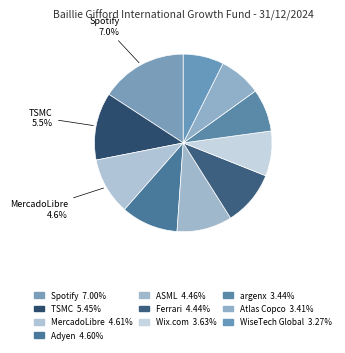

How many slices are in this pie chart?

10